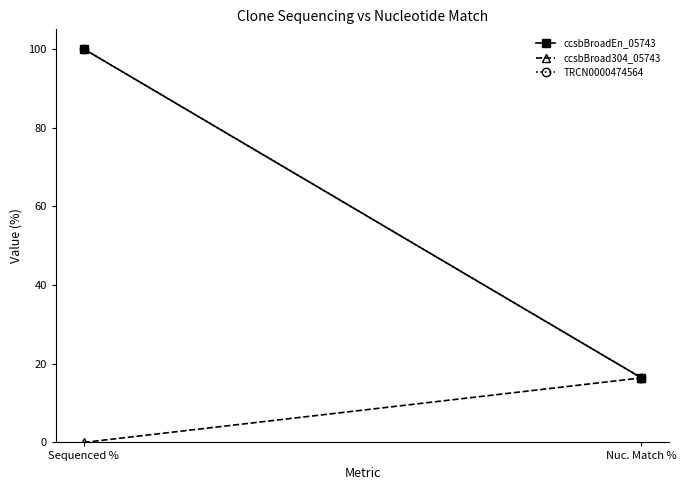

Reading left to right, list all the values displayed in this chart.

ccsbBroadEn_05743: Sequenced %=100.0	Nuc. Match %=16.4
ccsbBroad304_05743: Sequenced %=0.0	Nuc. Match %=16.4
TRCN0000474564: Sequenced %=100.0	Nuc. Match %=16.4